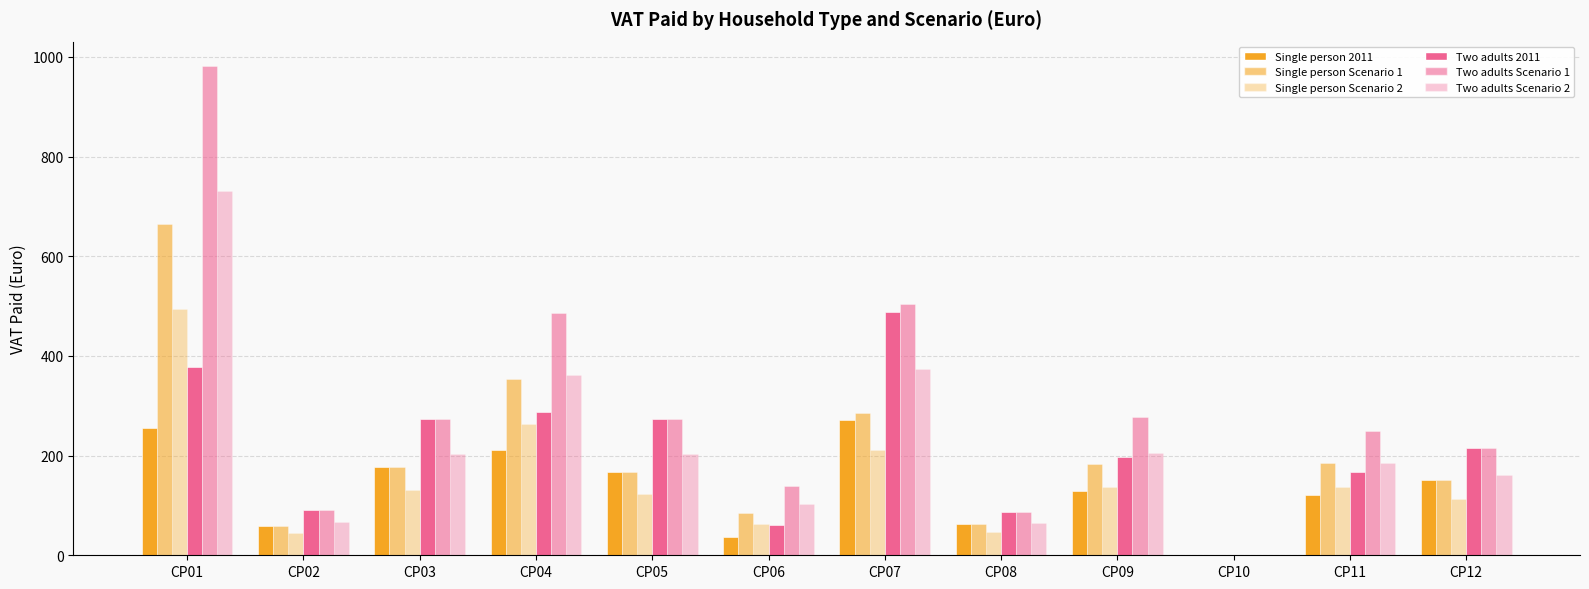

How many values in the Single person Scenario 2 series exceed 131?

6